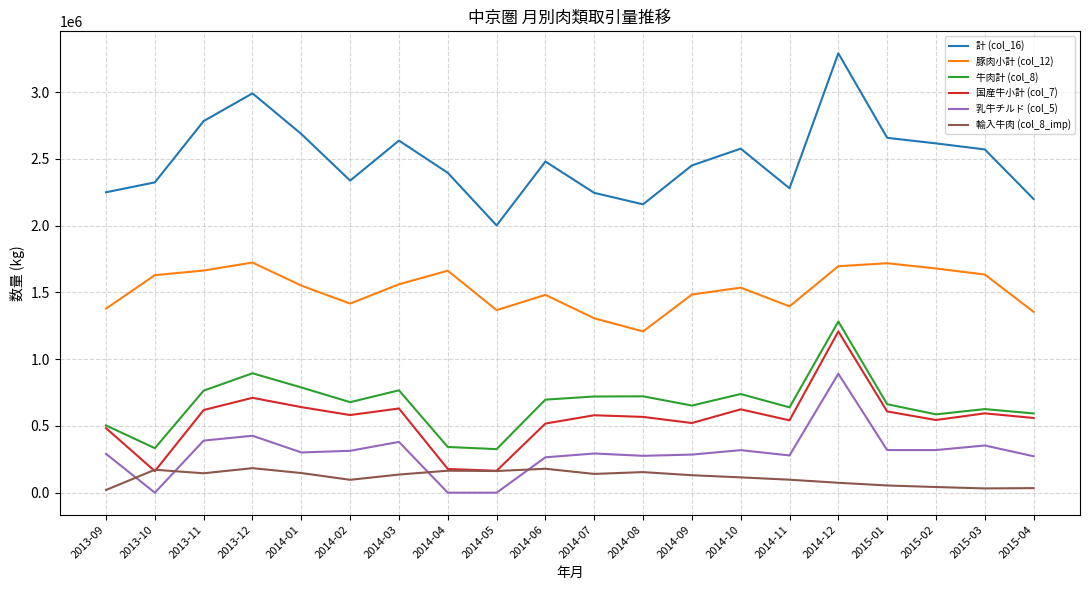

At which category does 豚肉小計 (col_12) reach its first local peak?

2013-12